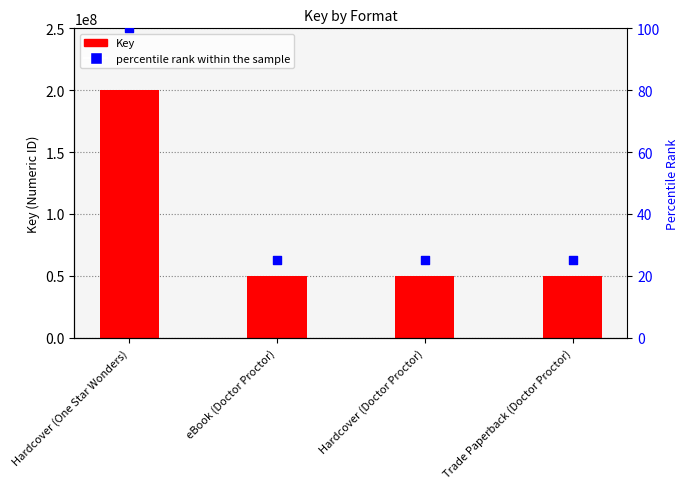

Which series reaches the maximum Y coordinate?

Key